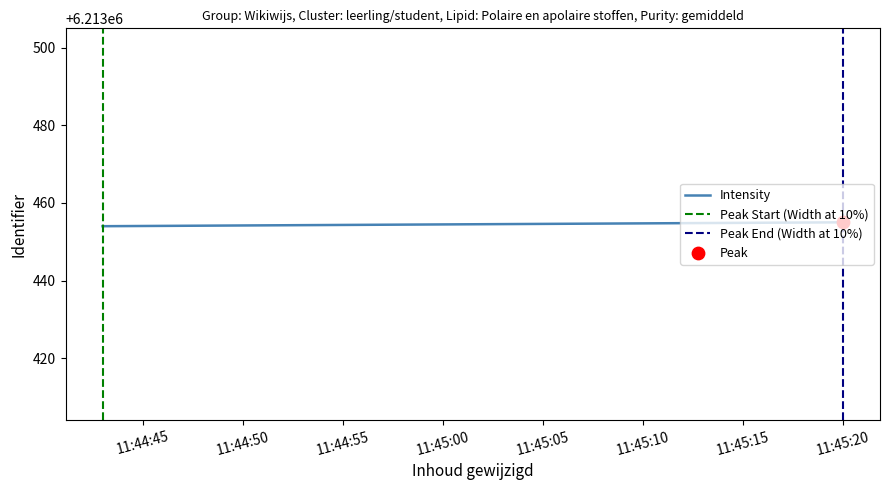

Which series reaches the minimum Y coordinate?

Peak Start (Width at 10%)